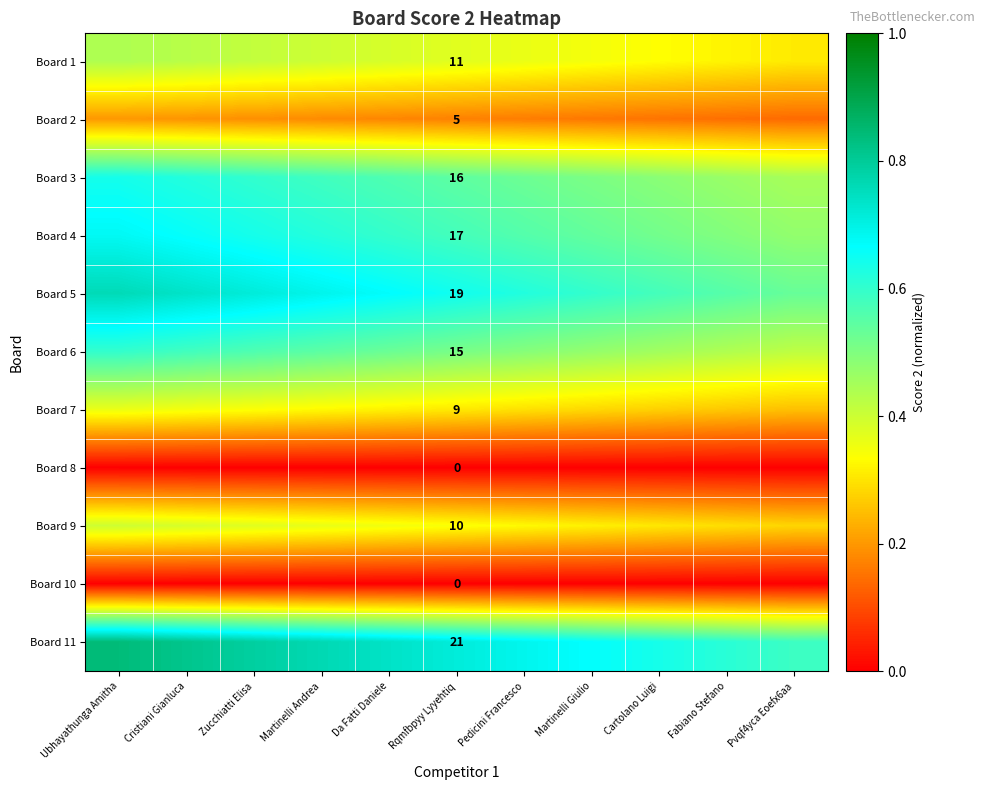

What is the maximum value shown in the chart?

0.8